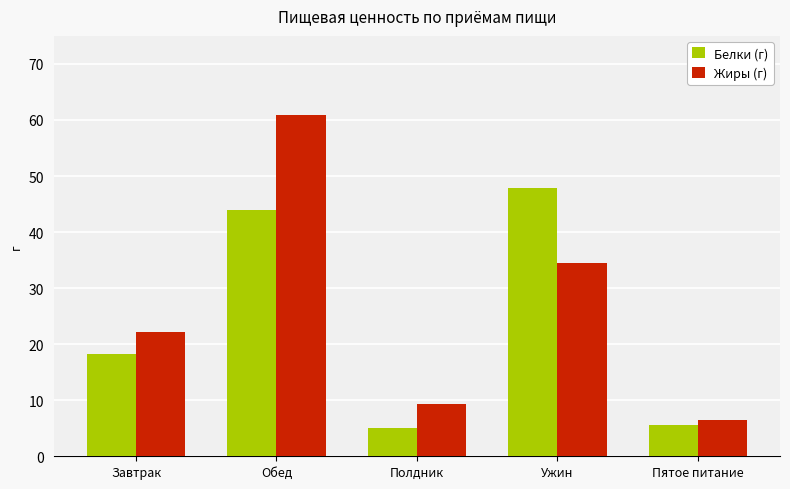

What is the difference between the Белки (г) values at Завтрак and Пятое питание?

12.7